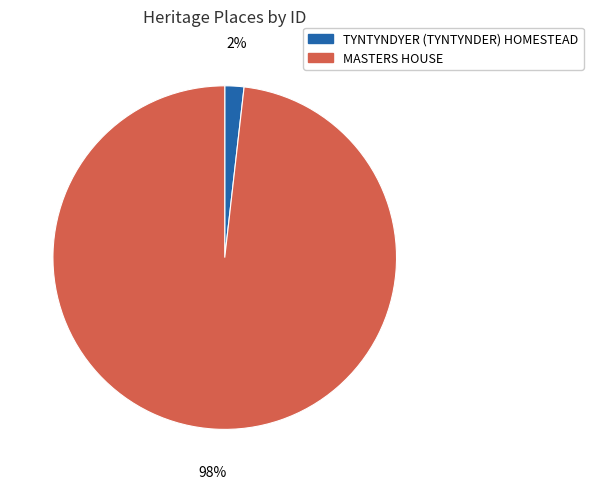

To the nearest percent, what percentage of the pie is TYNTYNDYER (TYNTYNDER) HOMESTEAD?

2%